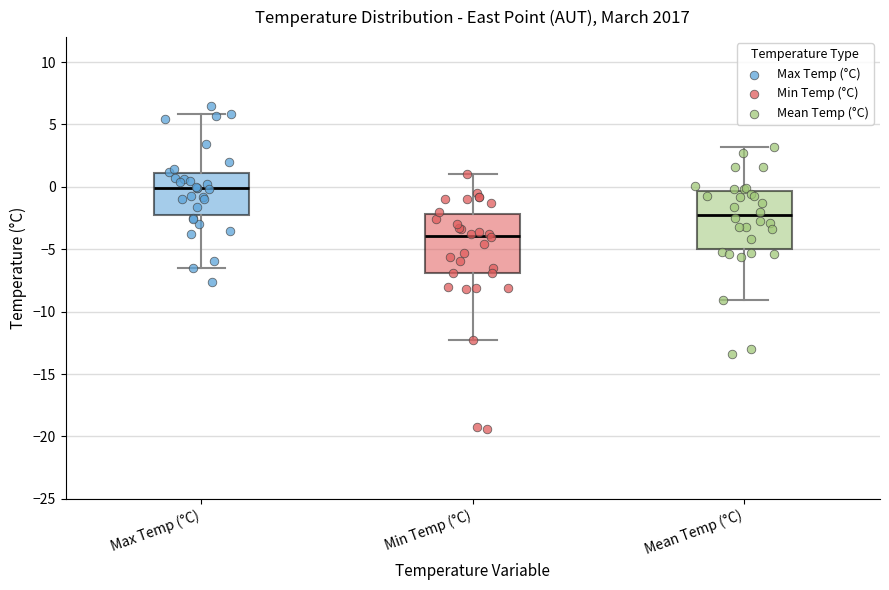

Reading left to right, transcribe this box plot: for each box, give where its median line is, the range the box spans, and where its two whiskers end, as read against the y-axis. The values are not printed on the chart, so give them approximately, as read against the axis.

Max Temp (°C): median 0.0, box -2.5 to 1.0, whiskers -6.5 to 6.0
Min Temp (°C): median -4.0, box -7.0 to -2.0, whiskers -12.5 to 1.0
Mean Temp (°C): median -2.0, box -5.0 to -0.5, whiskers -9.0 to 3.0